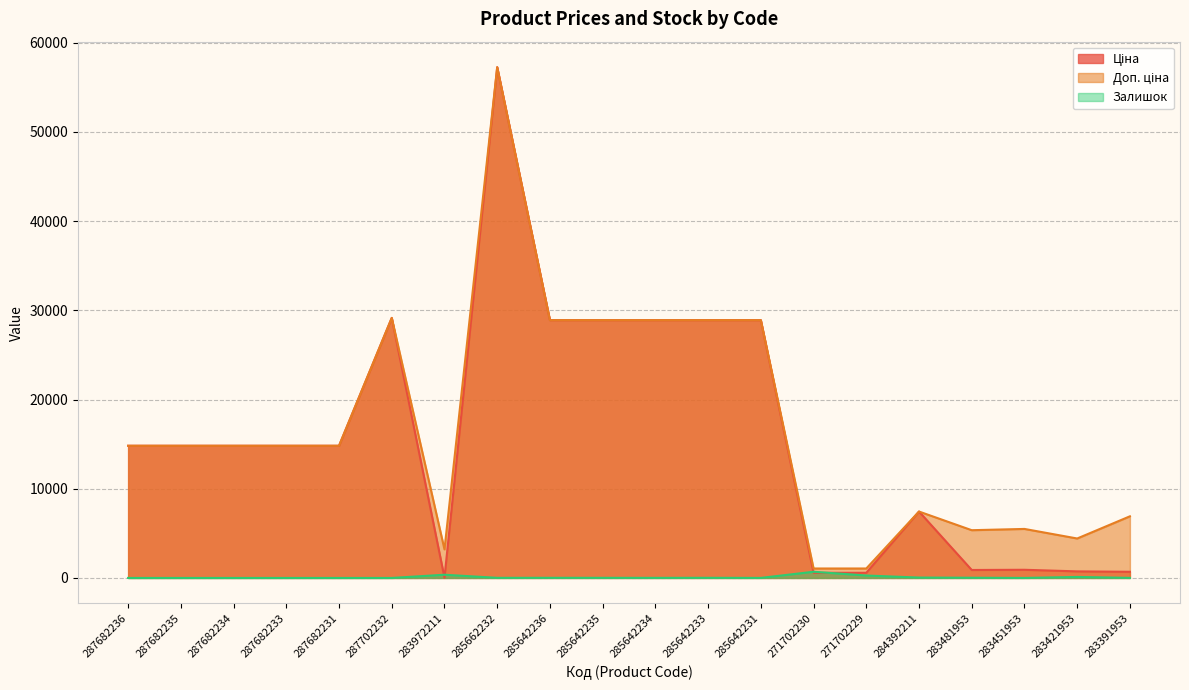

Reading left to right, transcribe all the data shown in this chart.

Ціна: 14817.6	14817.6	14817.6	14817.6	14817.6	29152.3	32.0	57258.0	28901.7	28901.7	28901.7	28901.7	28901.7	578.1	578.1	7444.6	892.2	915.8	737.2	691.0
Доп. ціна: 14817.6	14817.6	14817.6	14817.6	14817.6	29152.3	3205.0	57258.0	28901.7	28901.7	28901.7	28901.7	28901.7	1060.0	1060.0	7444.6	5353.1	5495.0	4423.0	6910.3
Залишок: 0.0	0.0	0.0	0.0	0.0	0.0	360.0	13.0	16.0	14.0	10.0	16.0	5.0	694.0	273.0	44.0	24.0	2.0	113.0	8.0